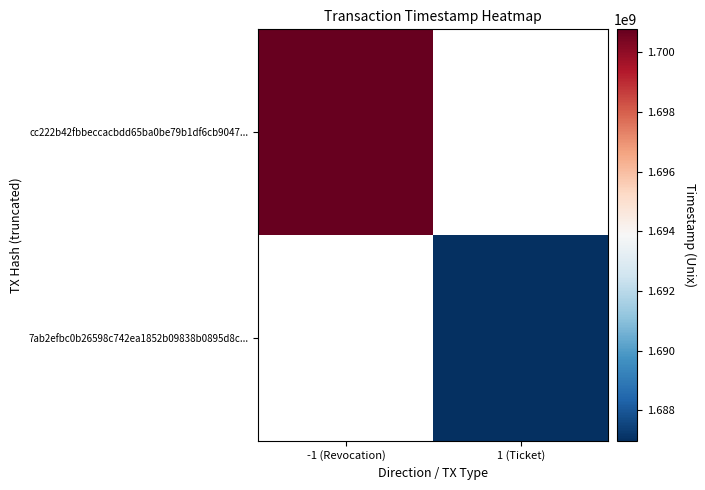

Is the value of 7ab2efbc0b26598c742ea1852b09838b0895d8c... at -1 (Revocation) greater than the value of cc222b42fbbeccacbdd65ba0be79b1df6cb9047... at 1 (Ticket)?

No